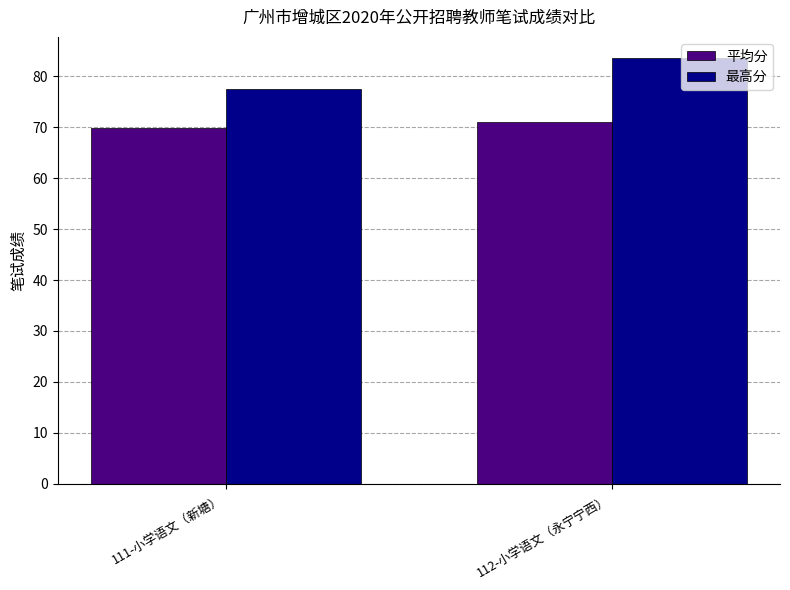

Which series has the largest total across all categories?

最高分